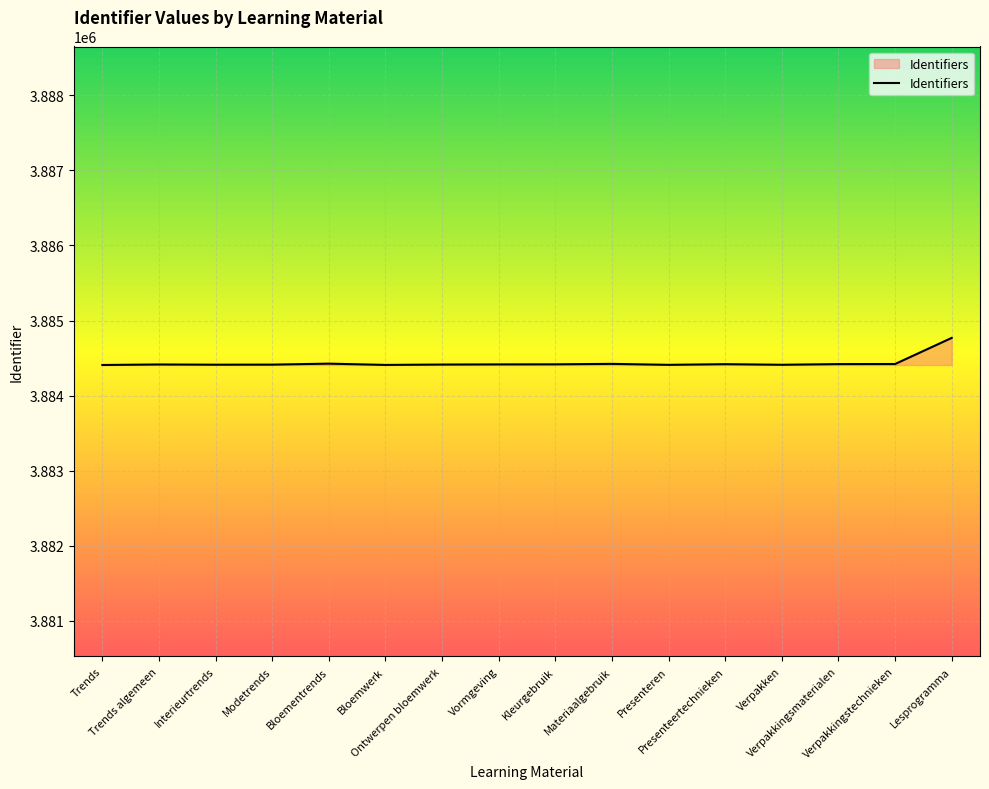

What is the smallest value displayed?

3884407